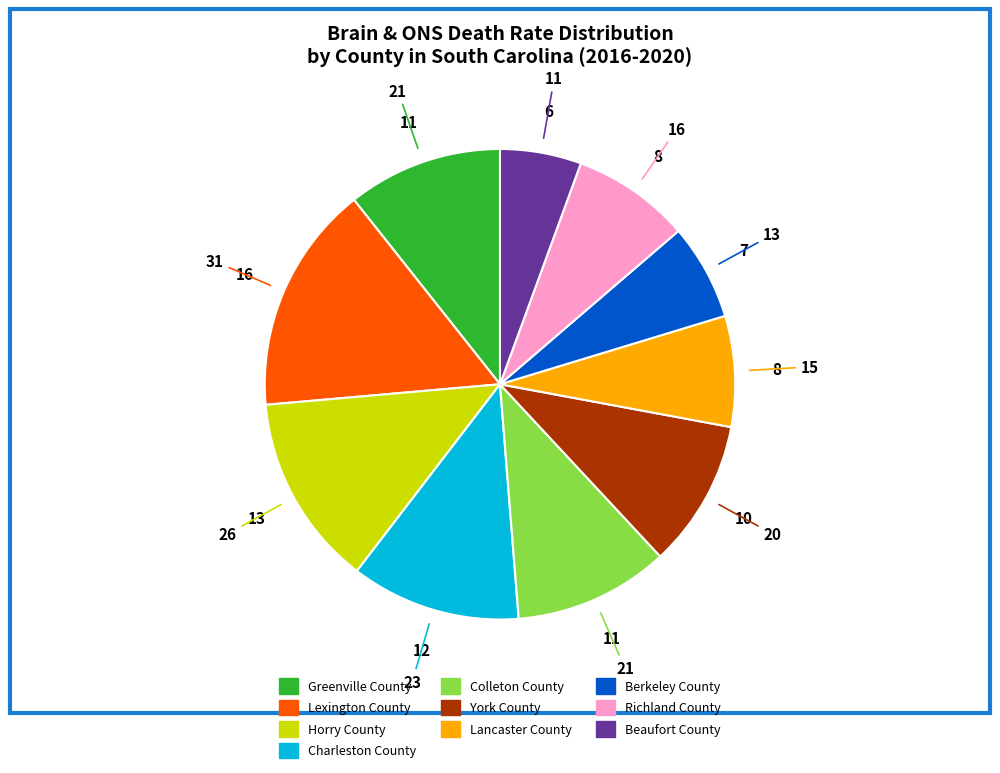

Does Richland County account for over 50% of the chart?

No